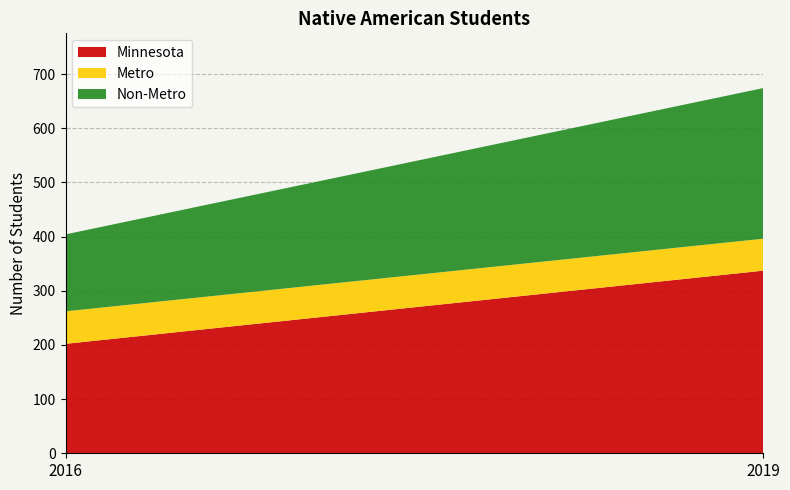

Reading left to right, transcribe all the data shown in this chart.

Minnesota: 202	337
Metro: 60	59
Non-Metro: 142	278